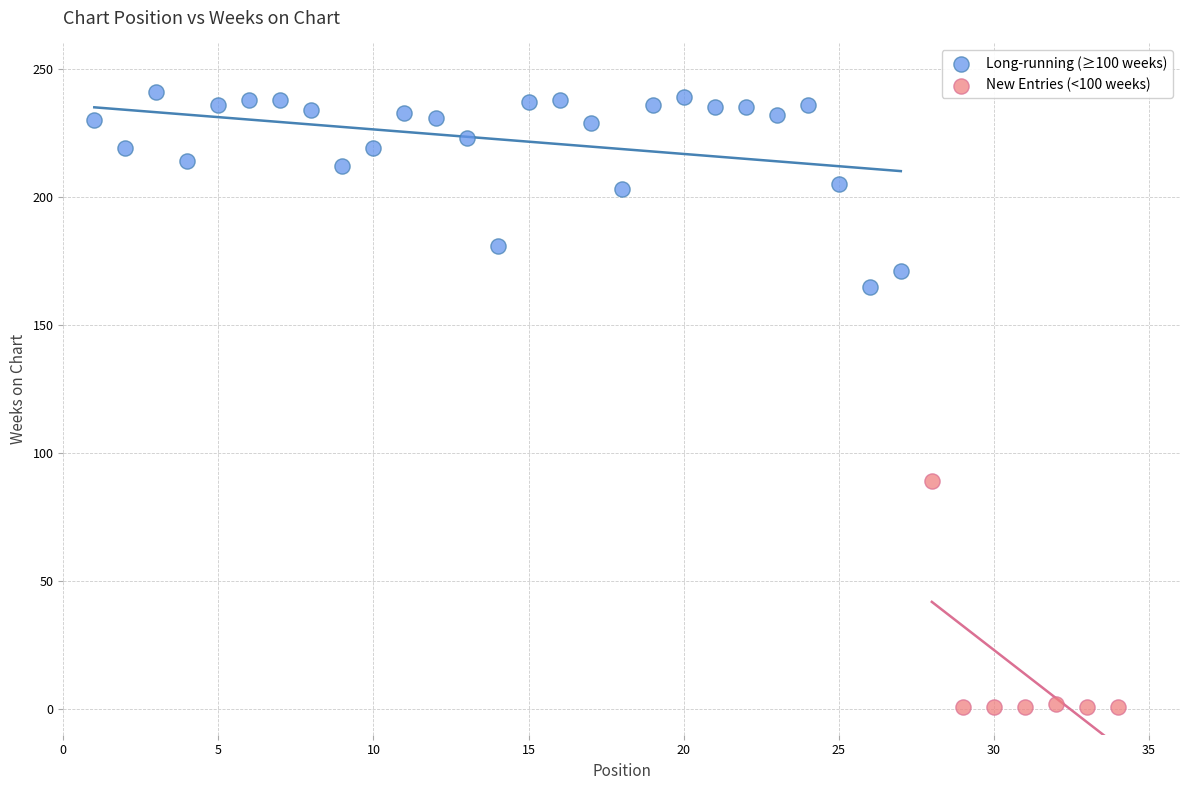

Which series reaches the minimum Y coordinate?

New Entries (<100 weeks)